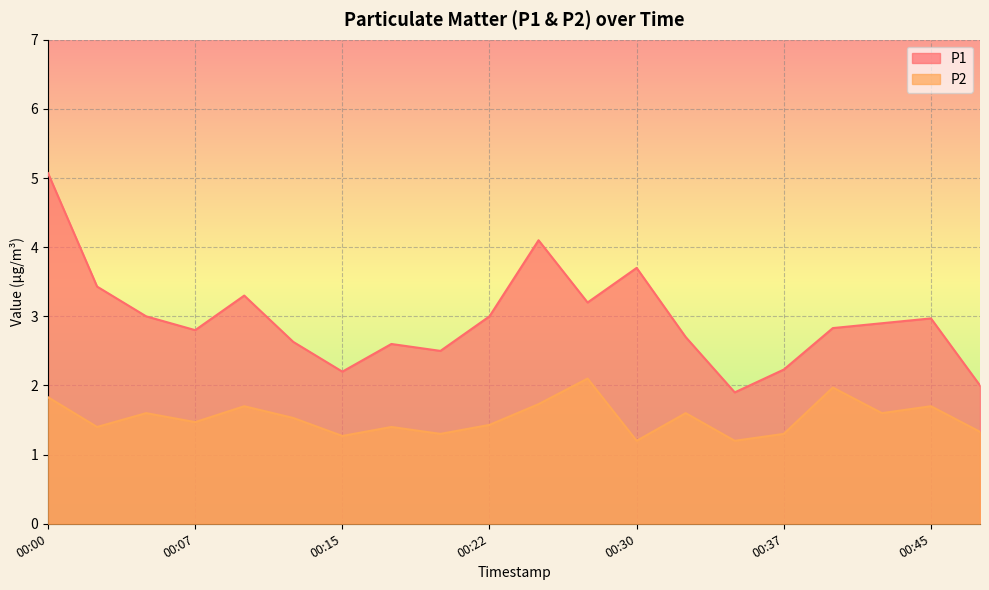

What are all the series names shown in the legend?

P1, P2